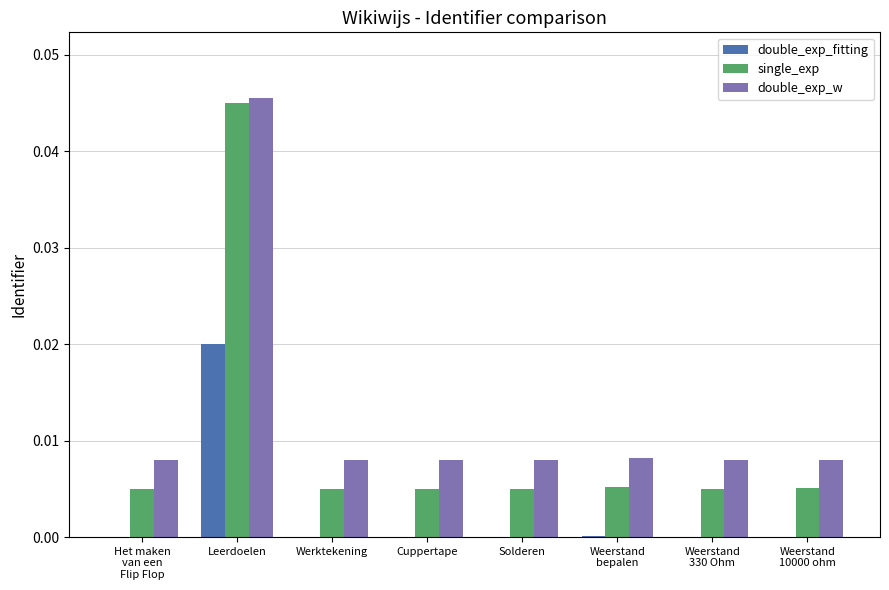

Which label corresponds to the largest value in the chart?

Leerdoelen